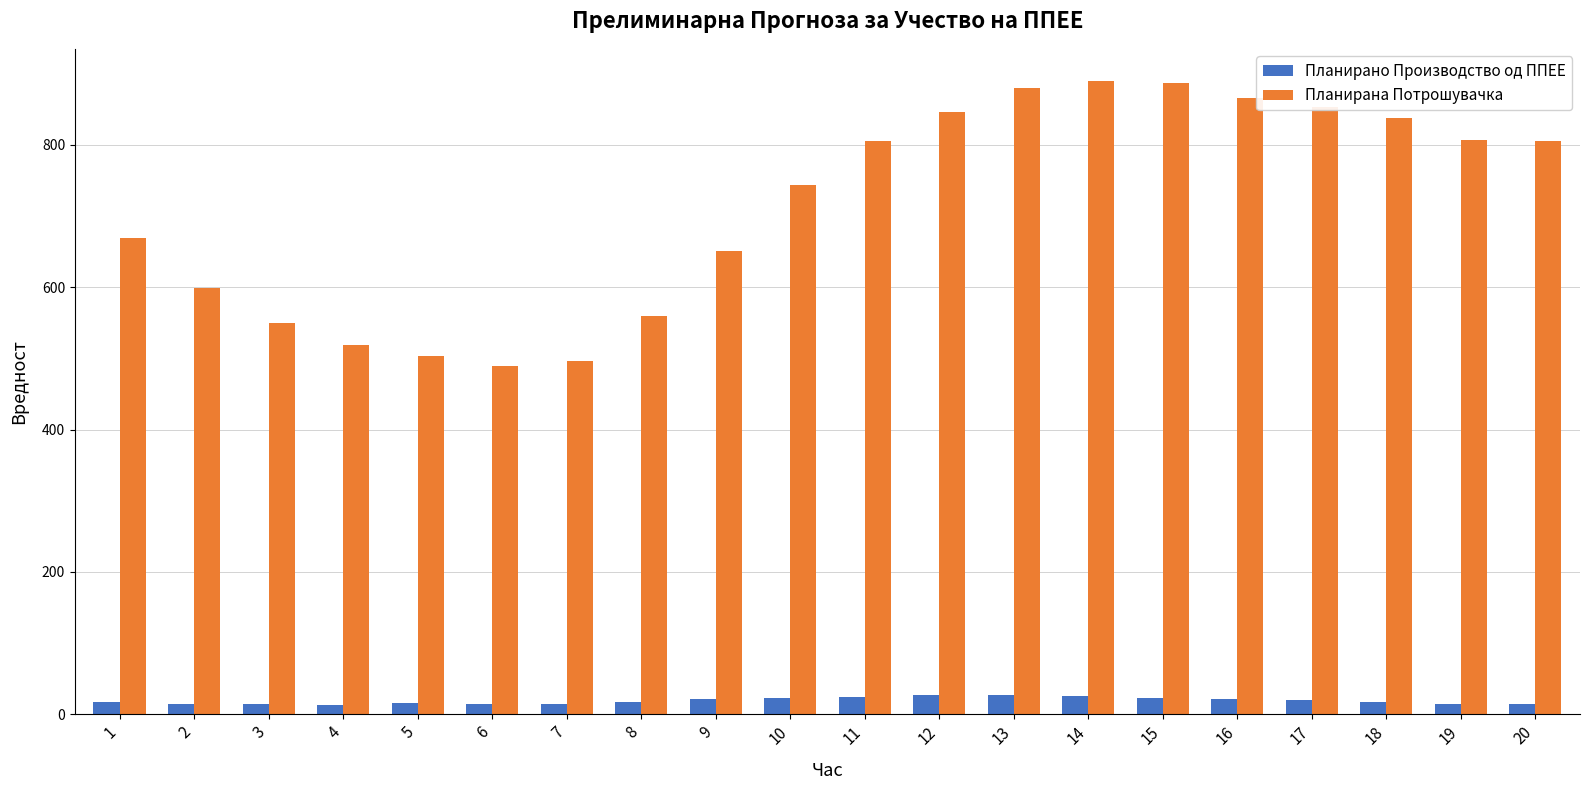

Count the number of categories in the chart.

20